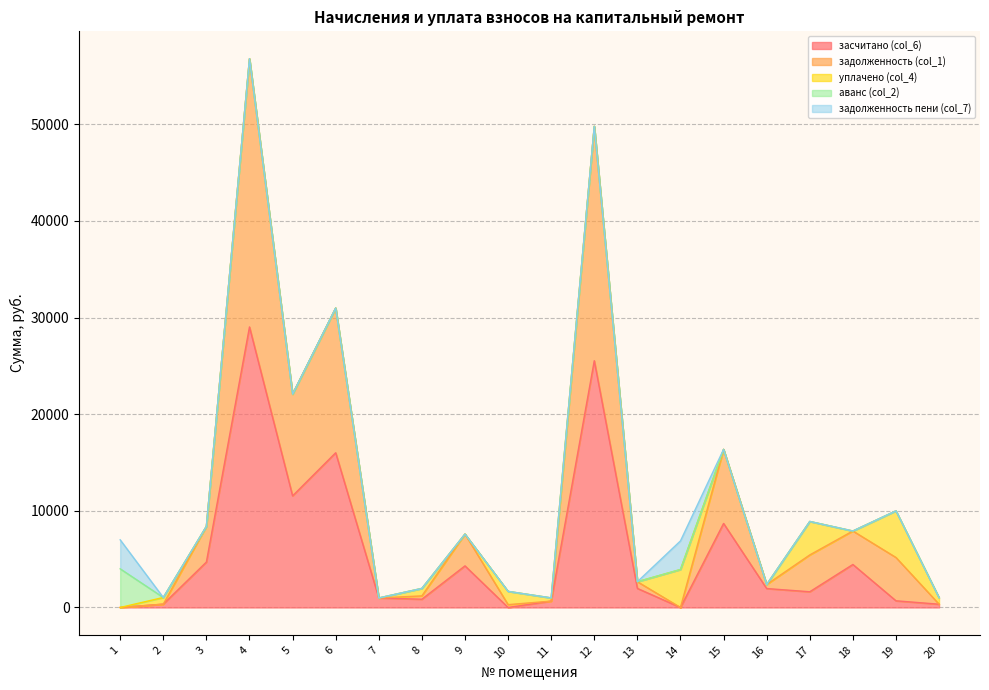

At which category does засчитано (col_6) reach its first local valley?

5